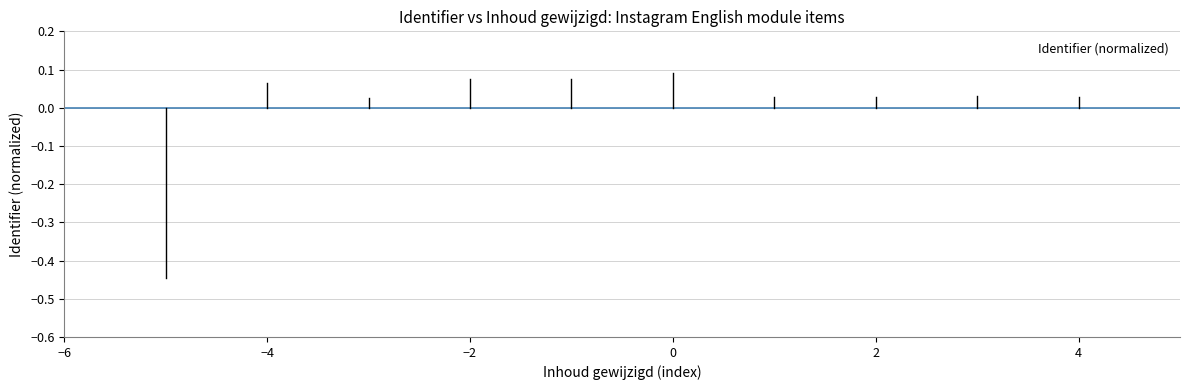

What is the difference between the maximum and minimum values?

0.5